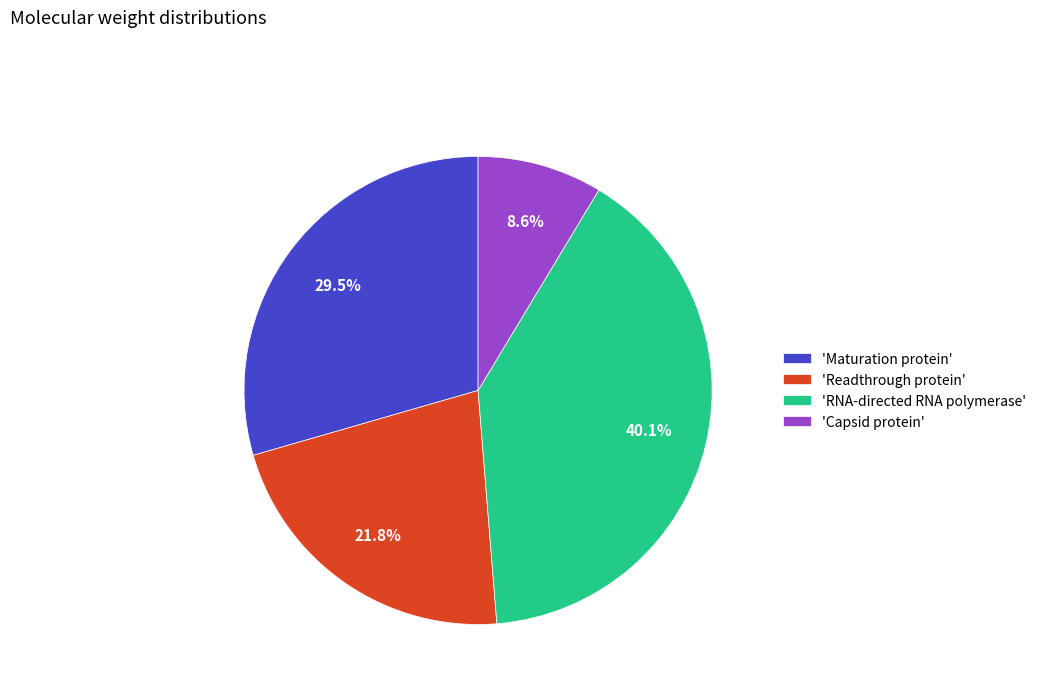

Does any single category account for the majority?

No